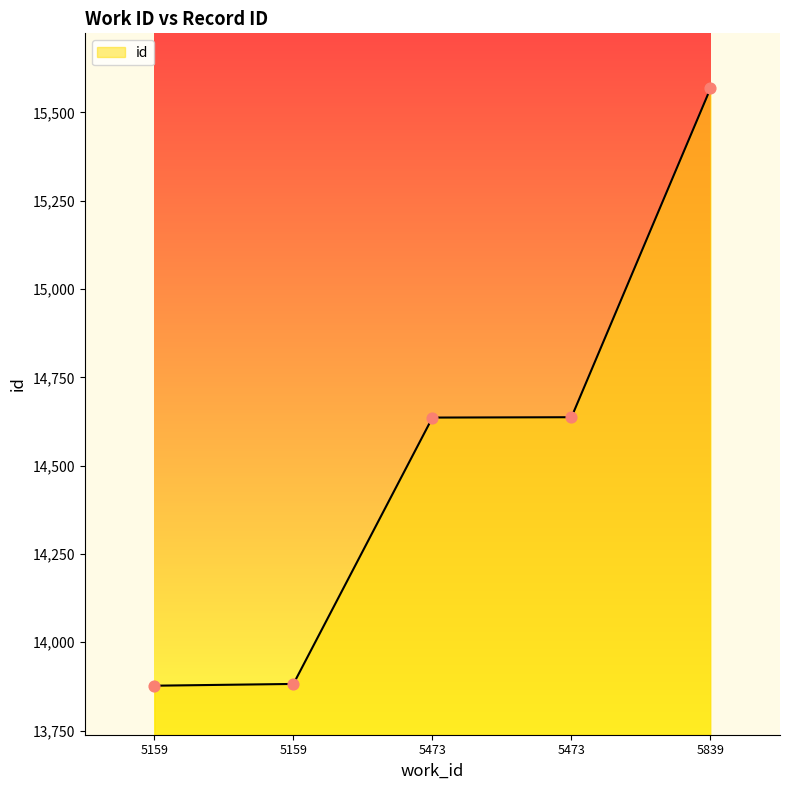

What is the change in value from 5159 to 5839?

+1686